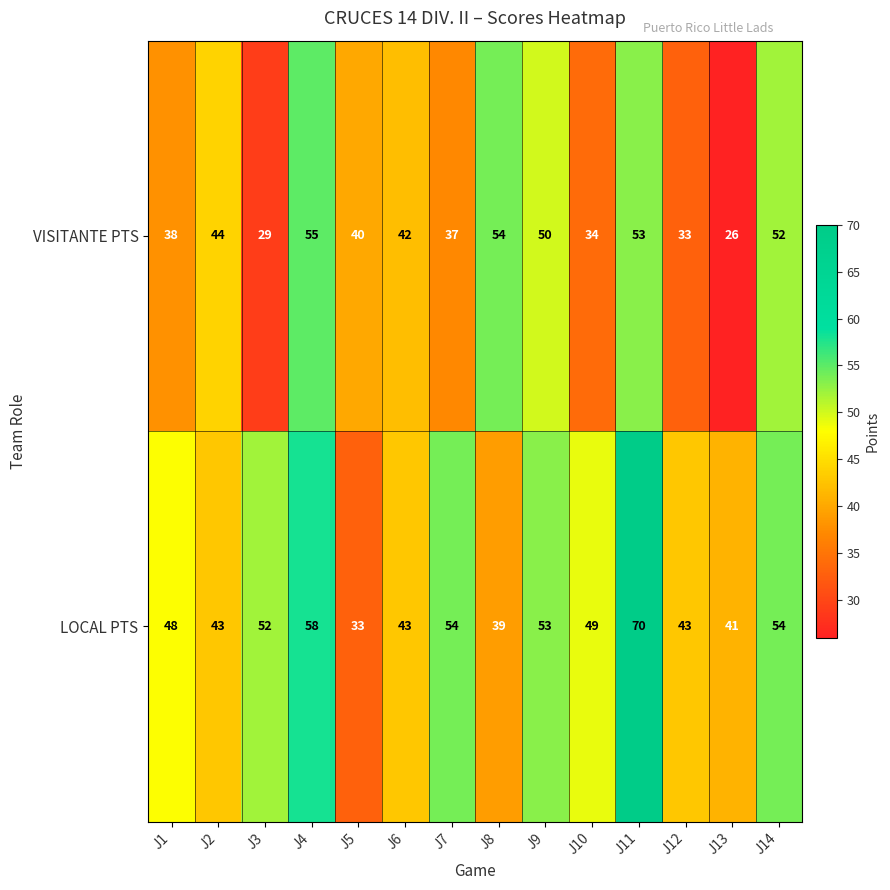

What is the difference between the second highest and minimum values in the LOCAL PTS series?

25